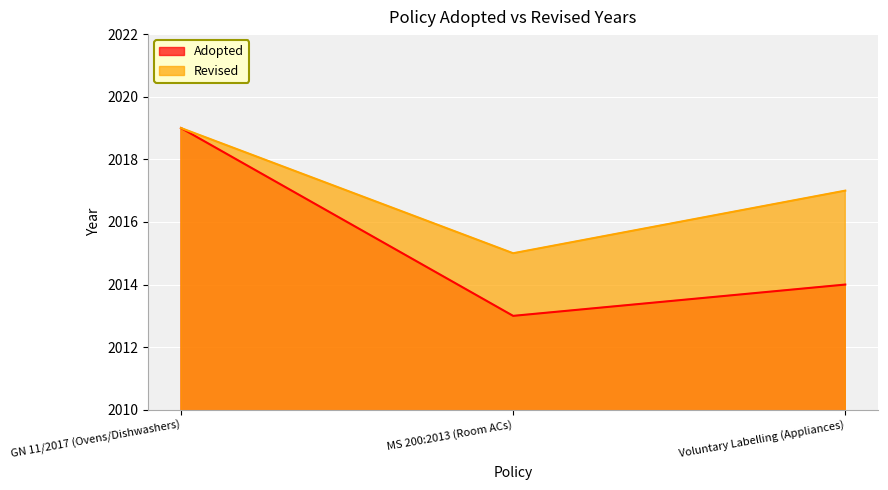

What is the maximum value for Adopted?

2019